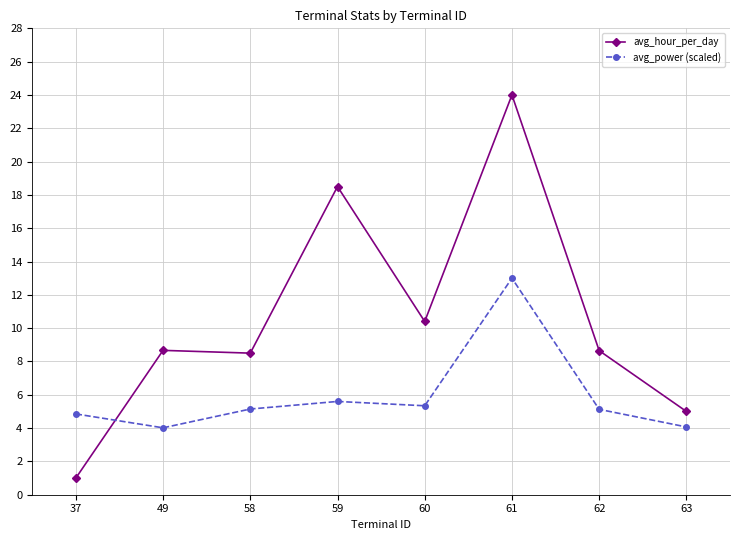

How many interior local valleys does the avg_power (scaled) series have?

2